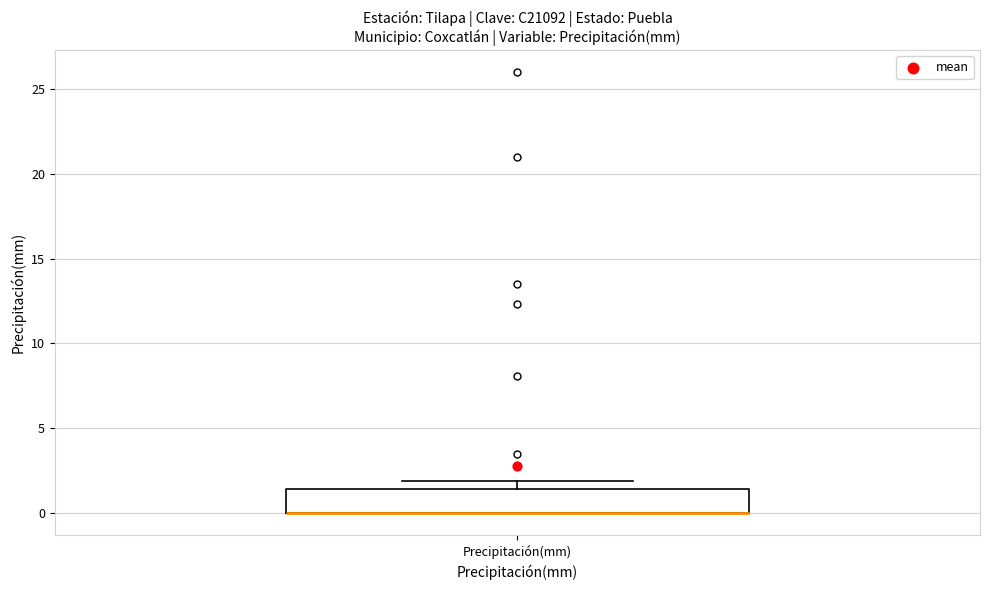

Transcribe this box plot: give where the median line is, the range the box spans, and where the two whiskers end, as read against the y-axis. The values are not printed on the chart, so give them approximately, as read against the axis.

median 0.0 (drawn on the box's lower edge), box 0.0 to 1.5, whiskers 0.0 to 2.0